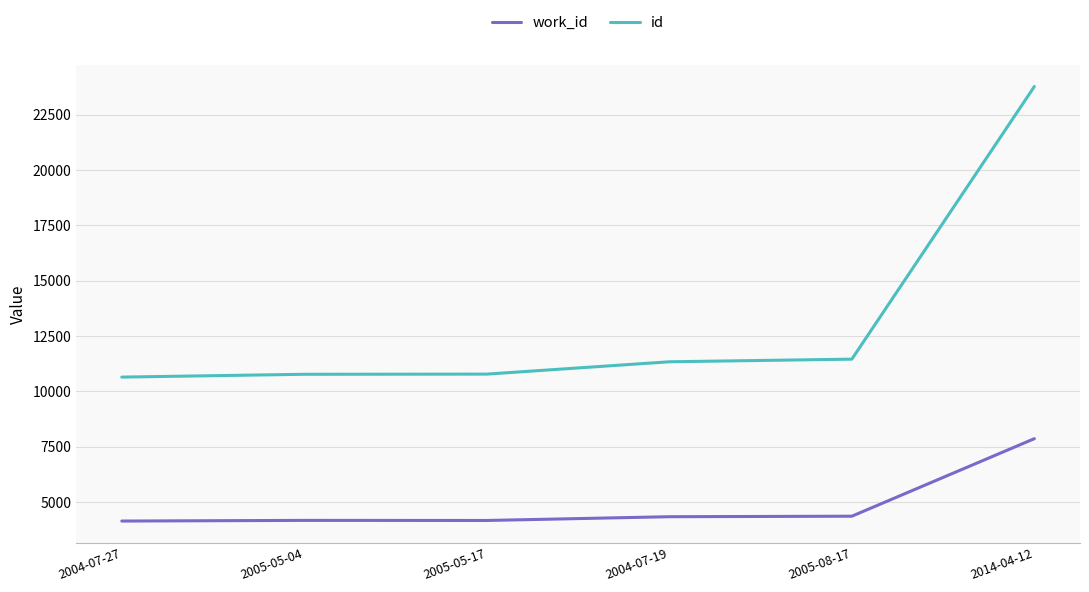

Is the value of work_id at 2005-05-04 greater than the value of id at 2005-05-17?

No